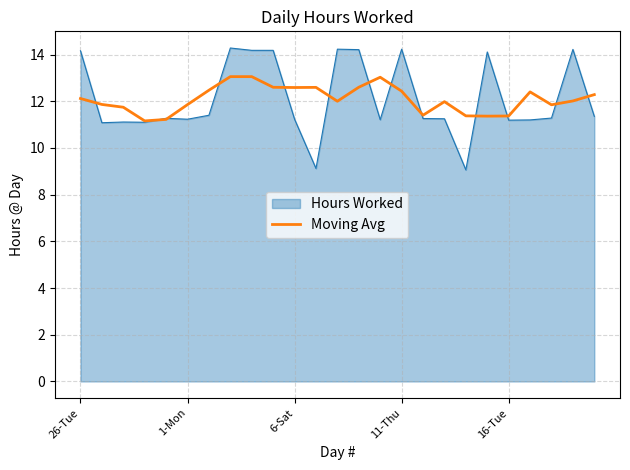

Which series has the widest spread of values?

Hours Worked